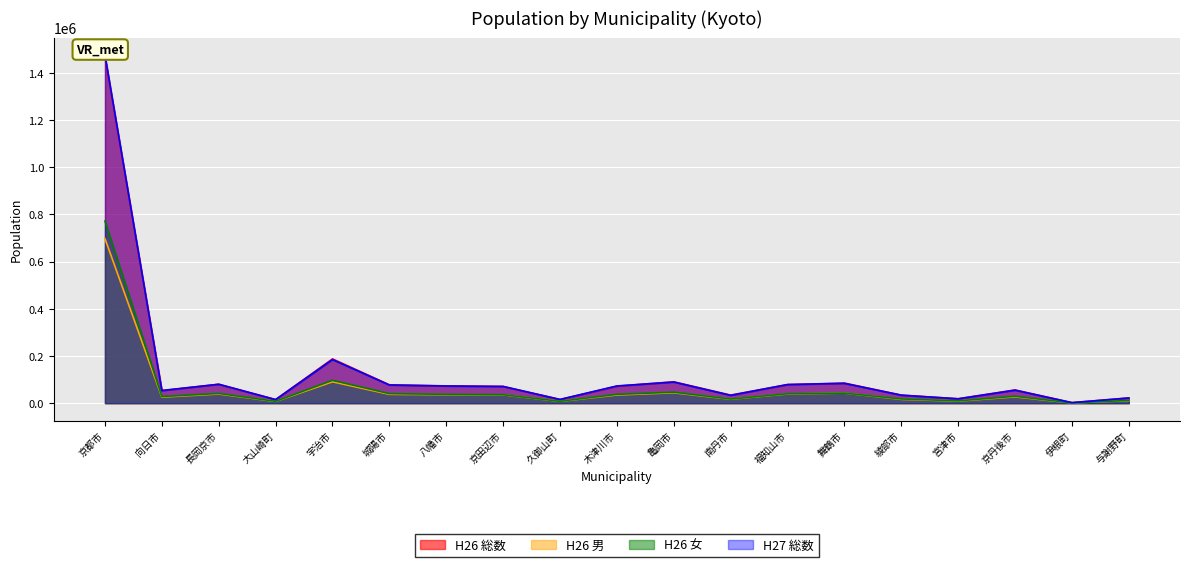

What is the difference between the maximum and minimum values in the H26 女 series?

770591